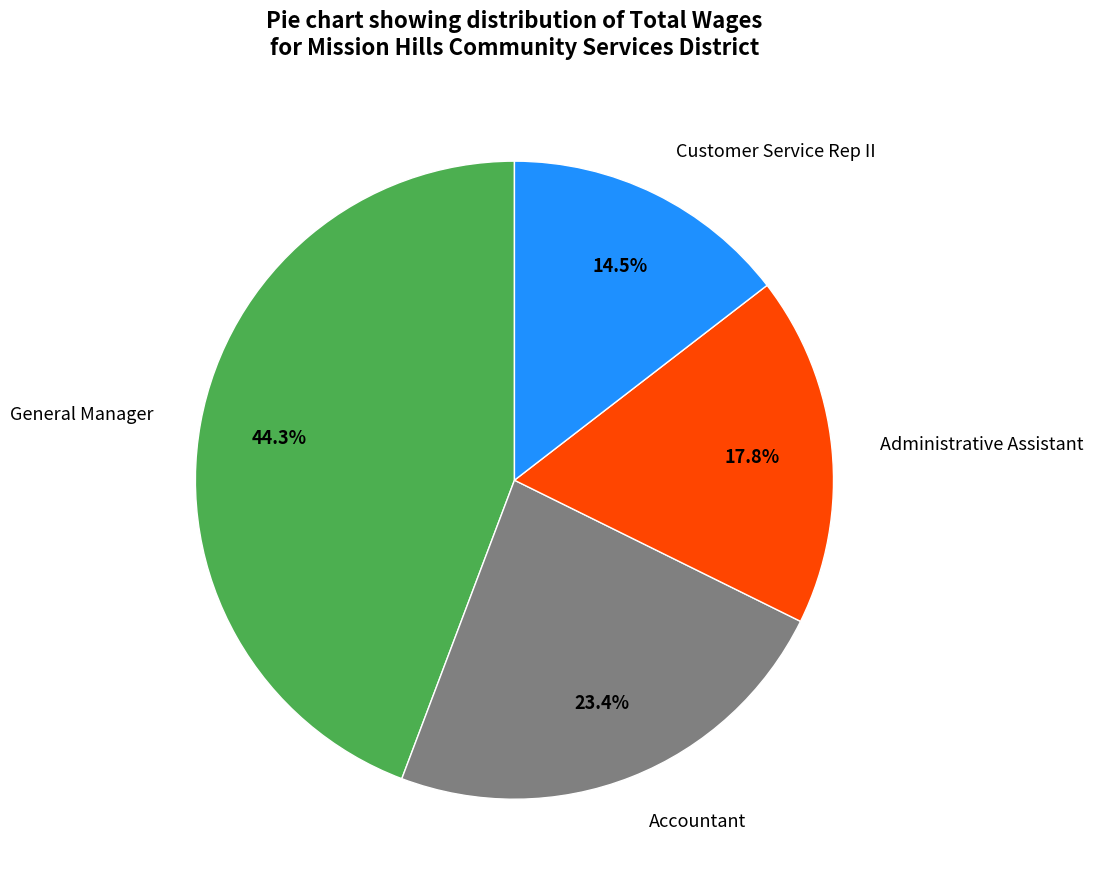

Between Customer Service Rep II and General Manager, which is larger?

General Manager